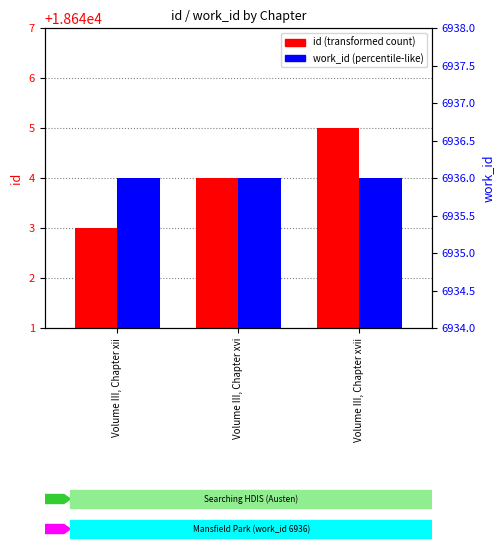

Where is work_id nearest to the value 6936?

Volume III, Chapter xii